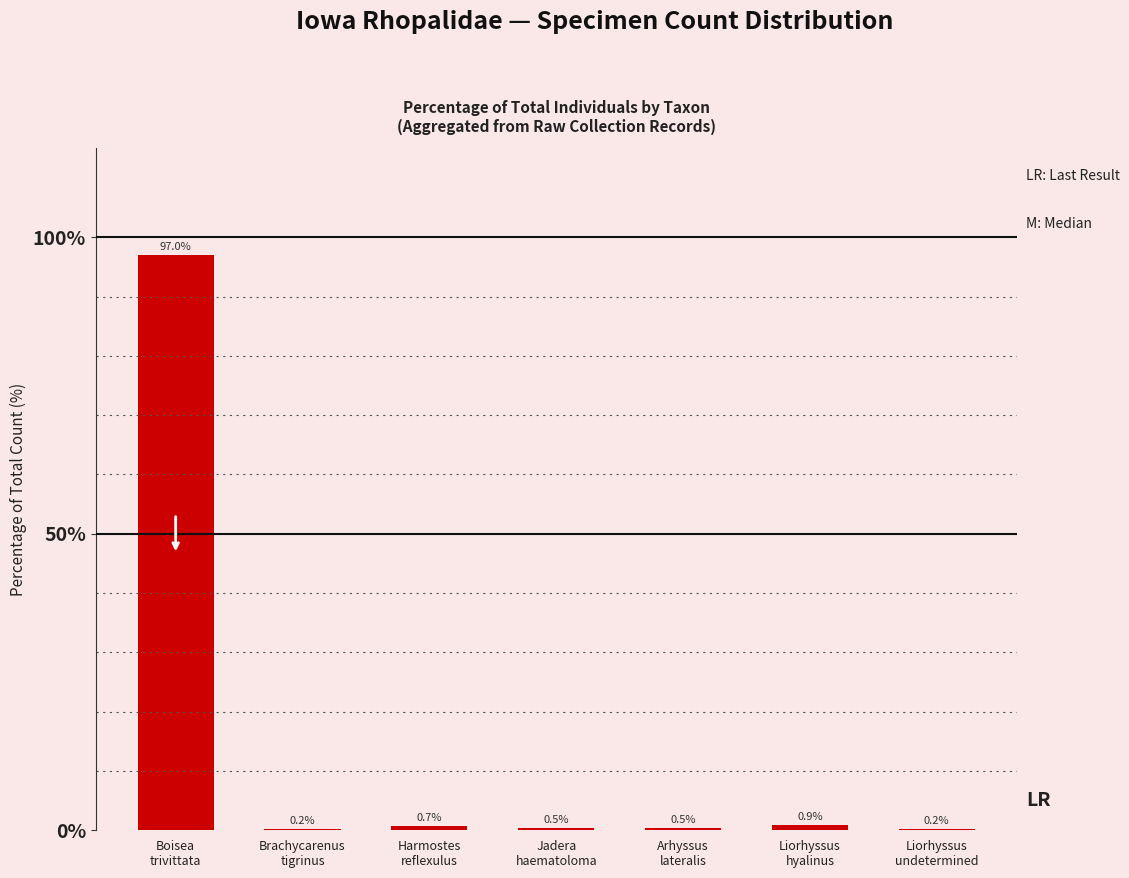

What is the greatest value displayed?

97.0